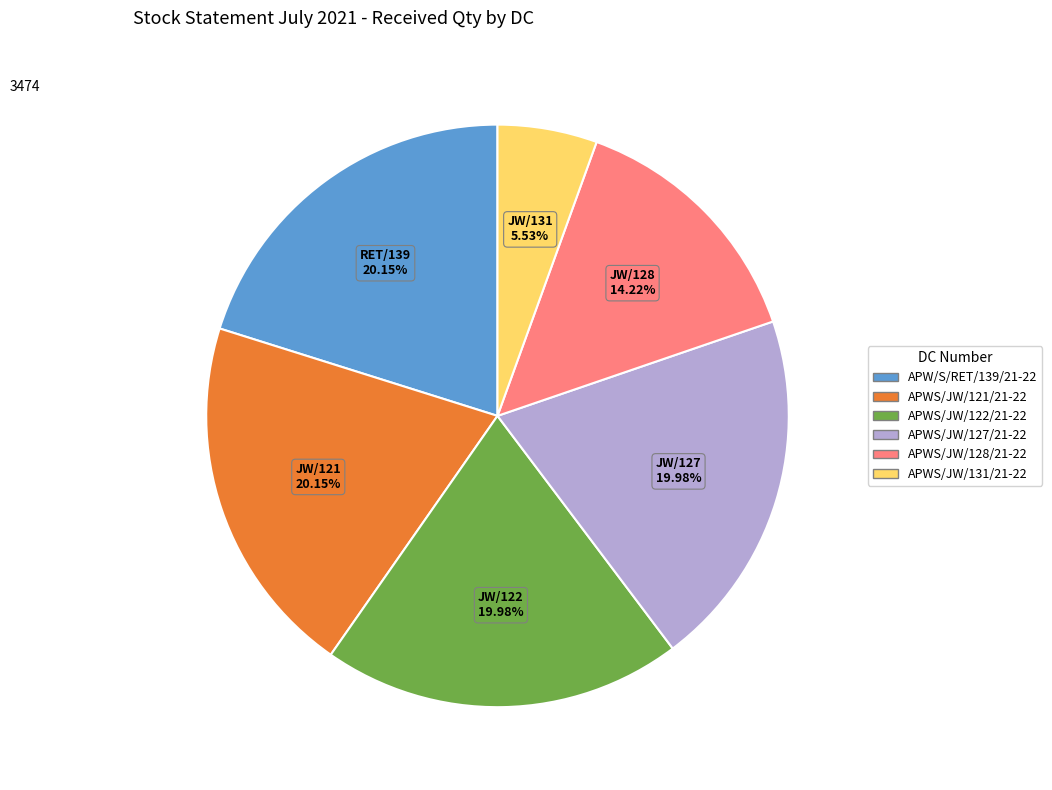

Is there a majority slice in this chart?

No